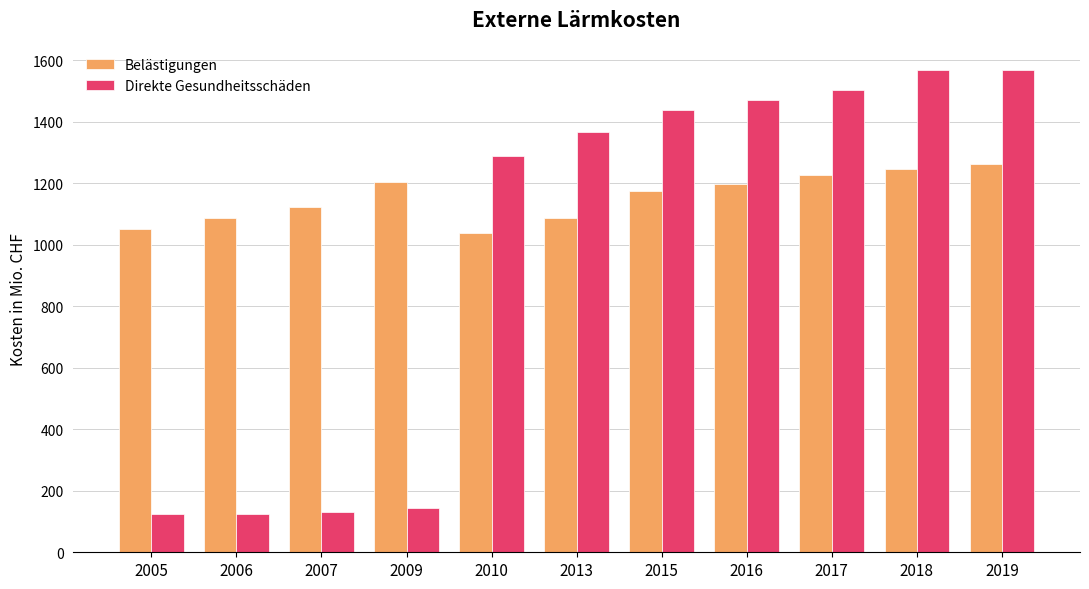

Is it true that Belästigungen equals 1975 at 2016?

False